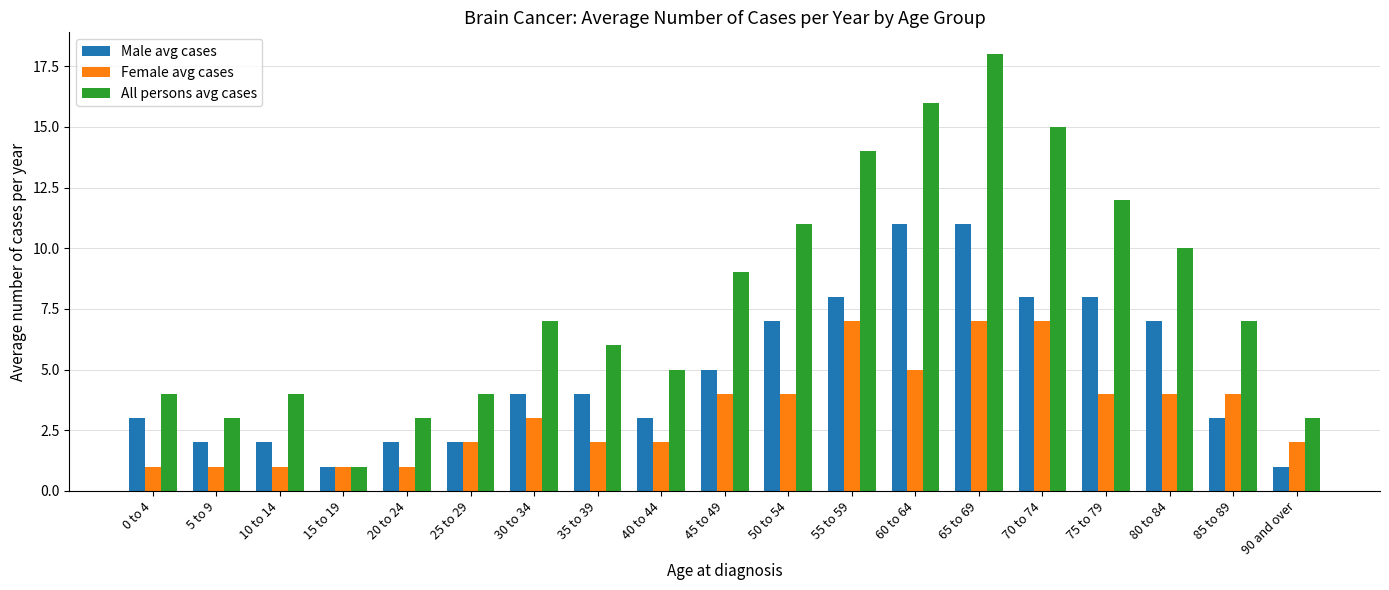

Which label corresponds to the largest value in the chart?

65 to 69